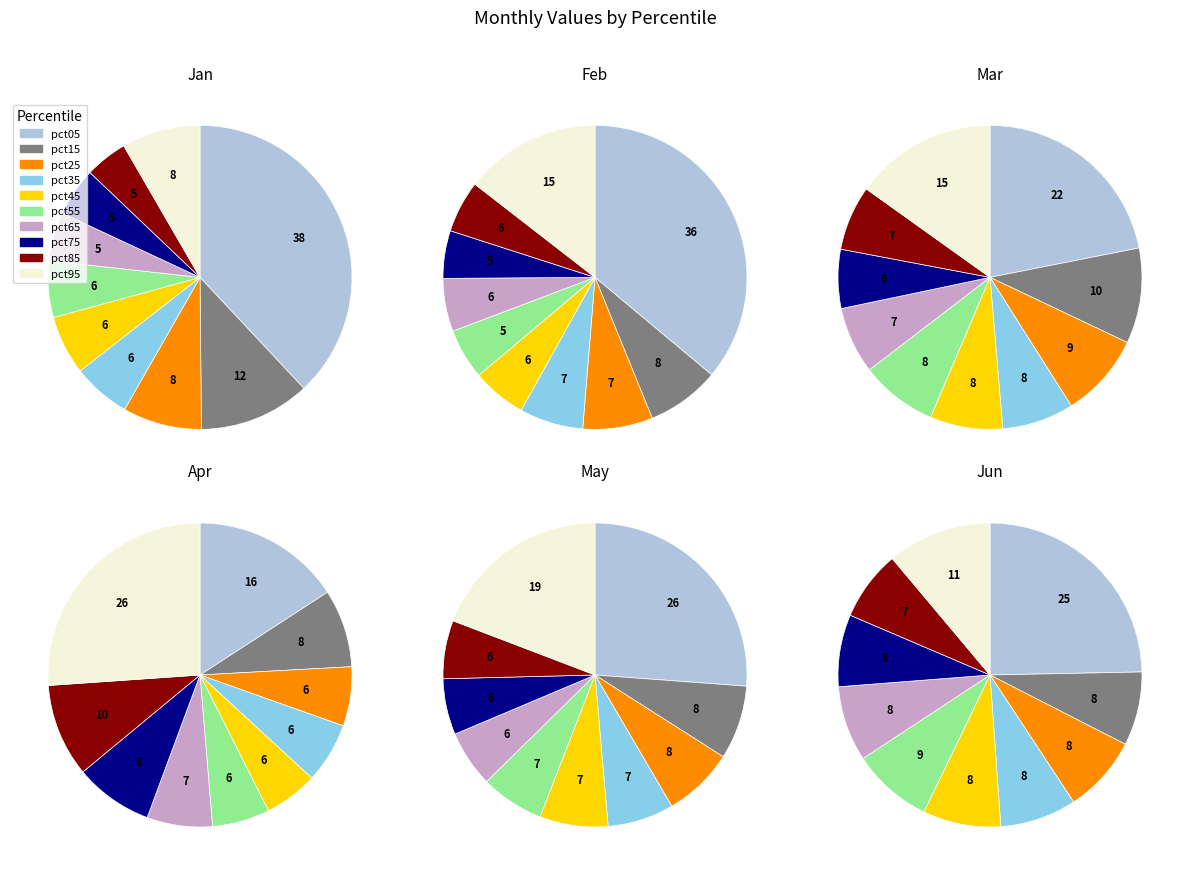

True or false: pct75 accounts for 1% of the total.

False